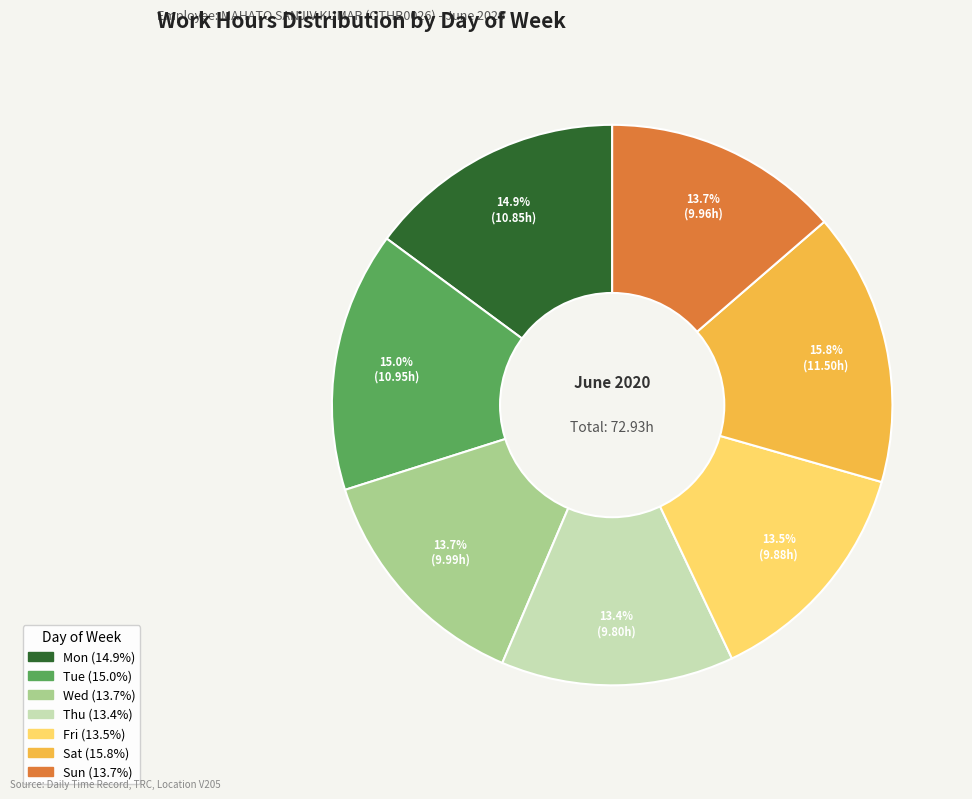

Which category has the biggest portion of the pie?

Sat